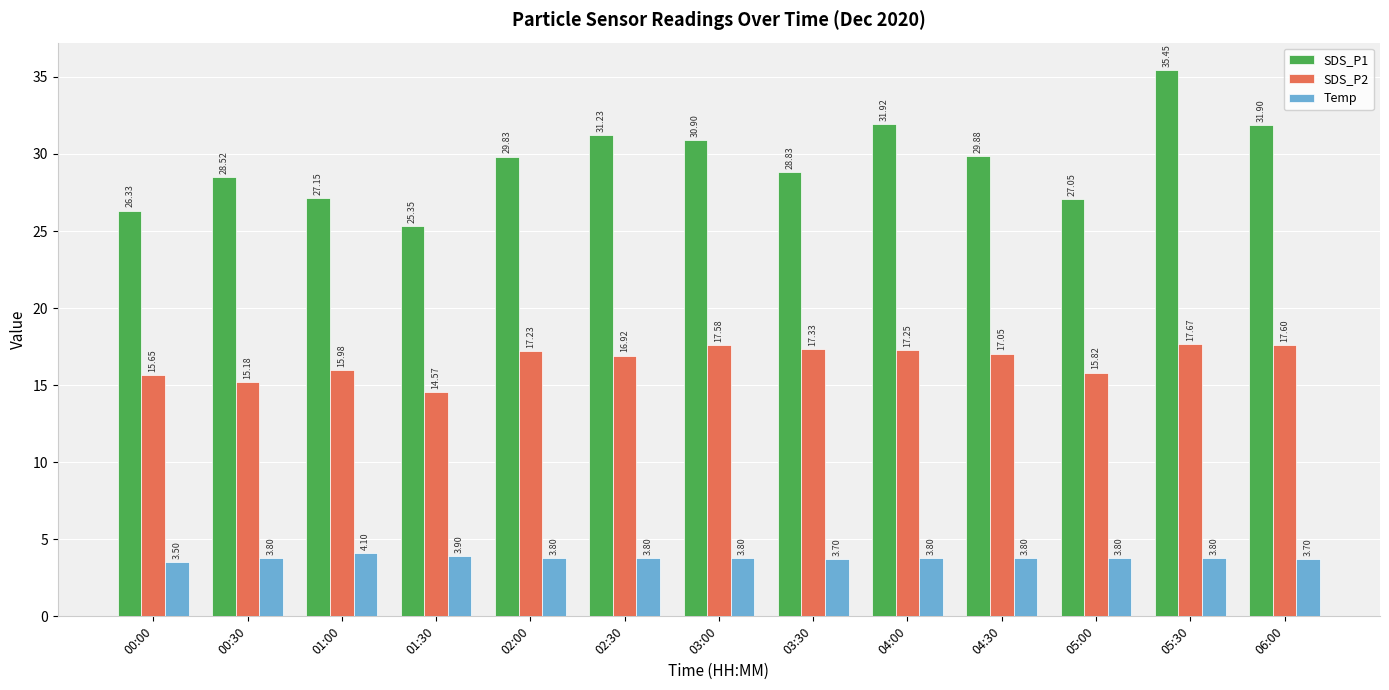

Rank the series by their average value, from highest to lowest.

SDS_P1, SDS_P2, Temp